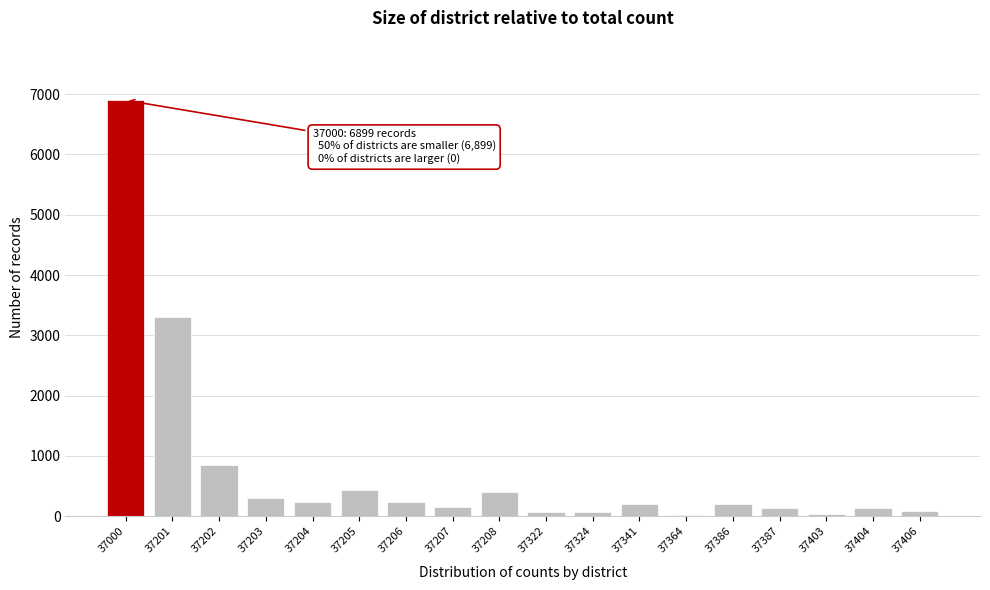

What is the sum of the values at 37000 and 37205?

7341